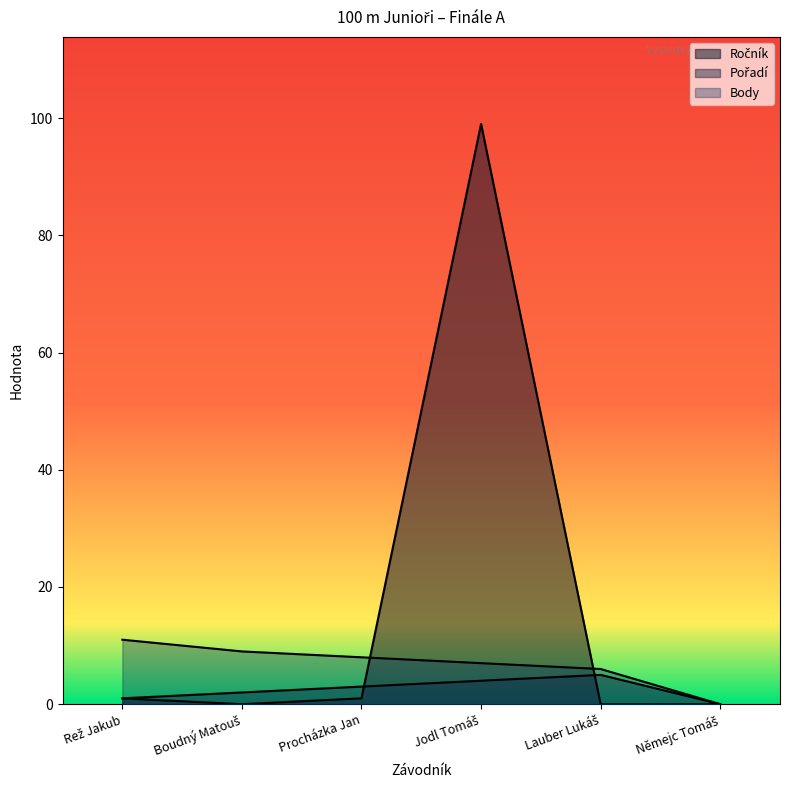

Where does the Body series first go above 8?

Rež Jakub